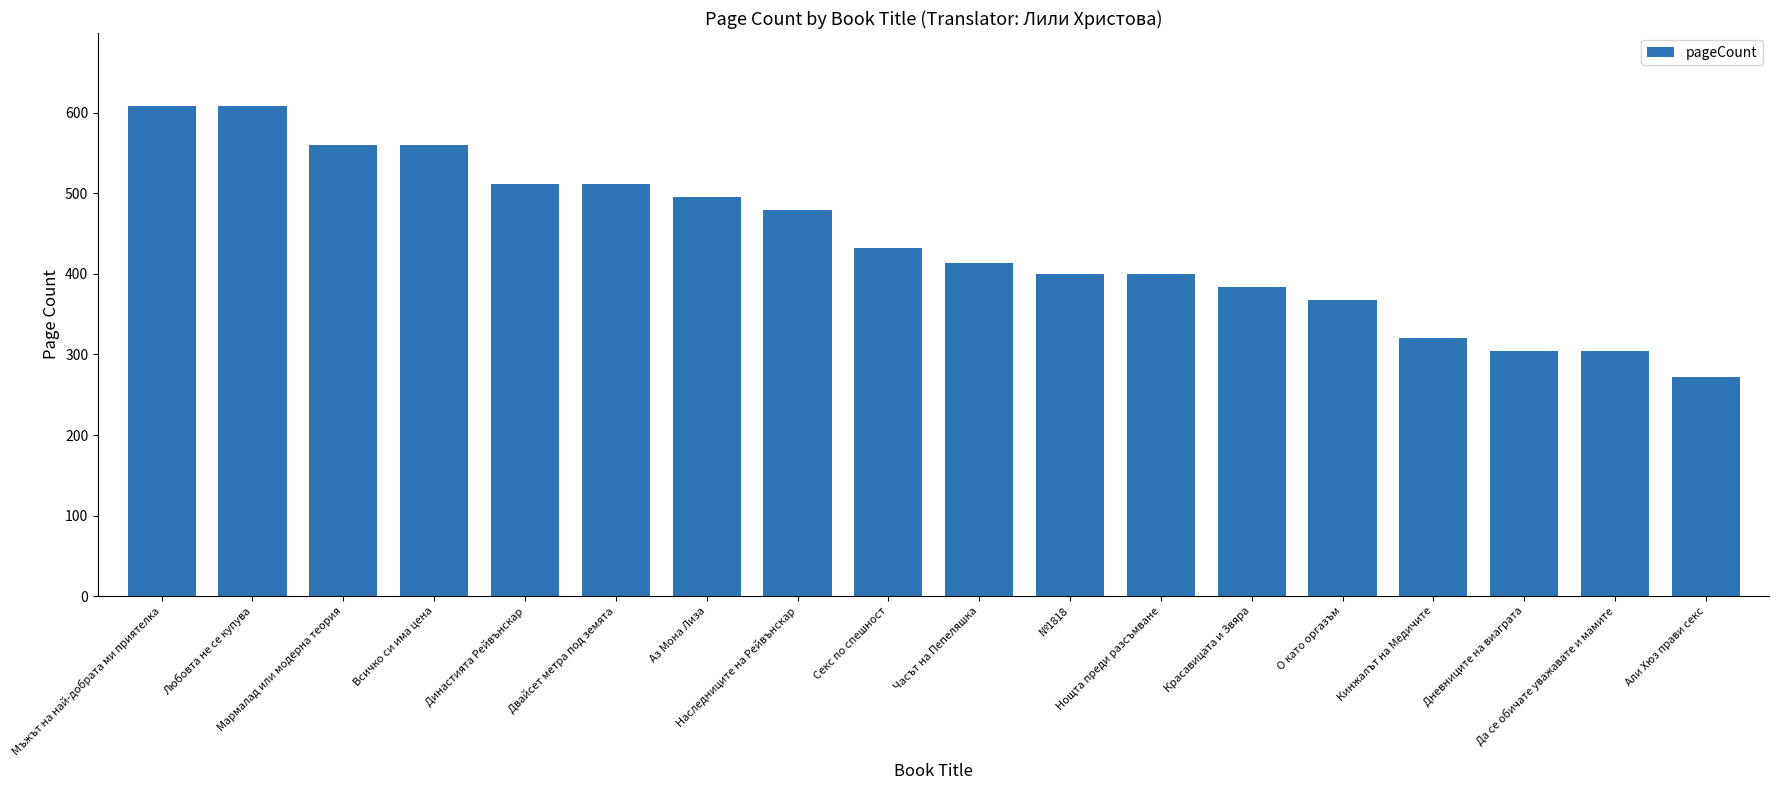

Which has a higher value, Али Хюз прави секс or О като оргазъм?

О като оргазъм